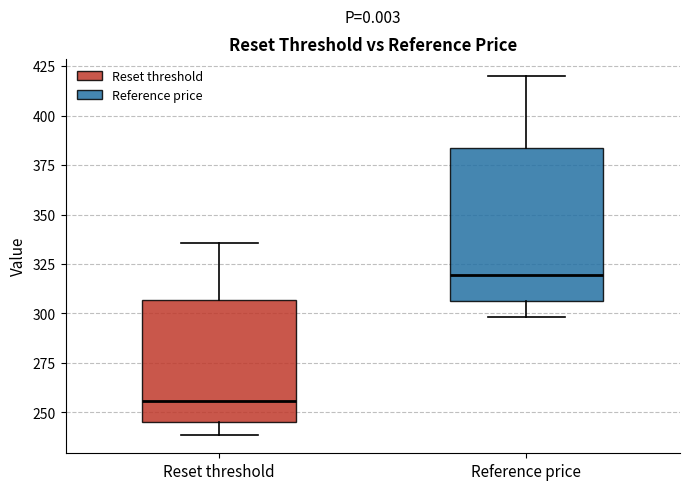

Which box is the tallest, from its lower edge to its upper edge?

Reference price